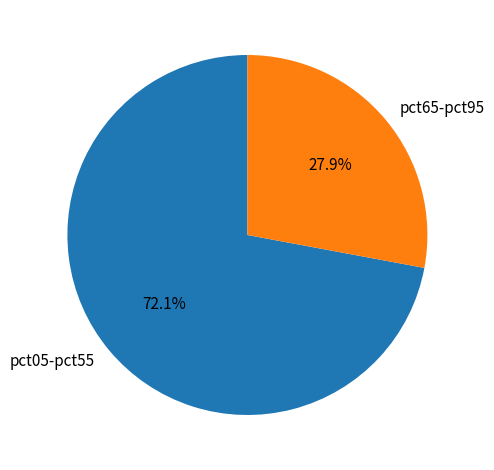

Rank the categories by value from lowest to highest.

pct65-pct95, pct05-pct55